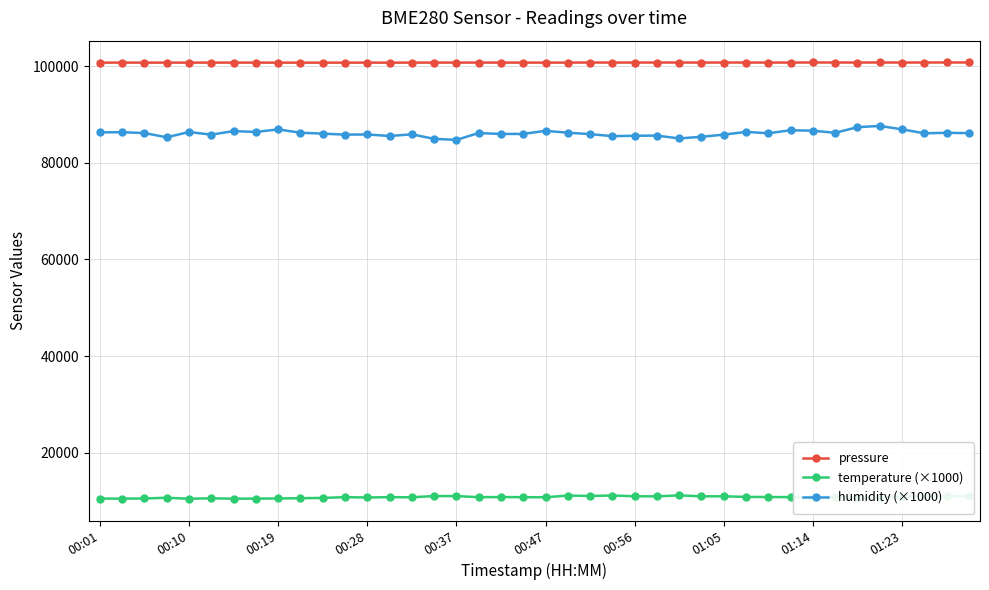

Does the chart display data point markers on the line(s)?

Yes